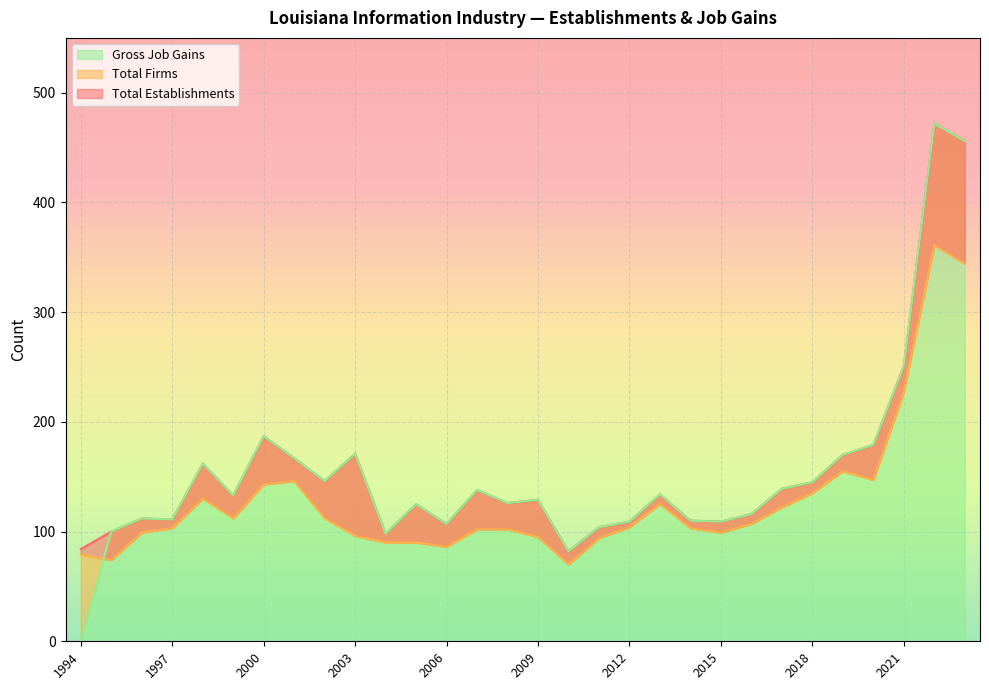

Which series has the largest range (max minus min)?

Gross Job Gains